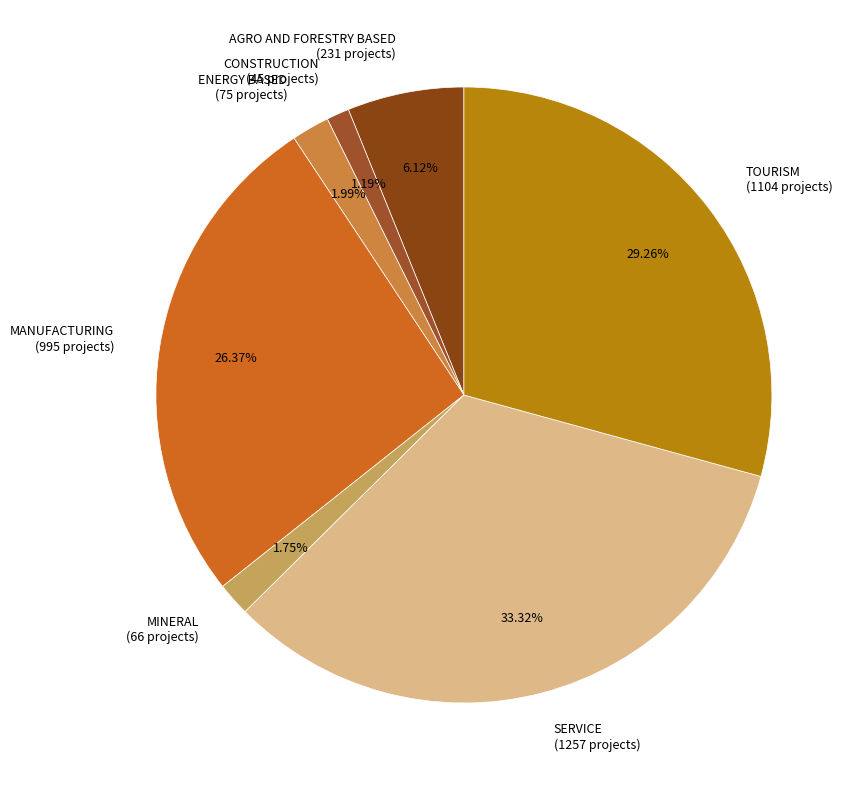

To the nearest percent, what is the combined percentage of MINERAL and ENERGY BASED?

4%